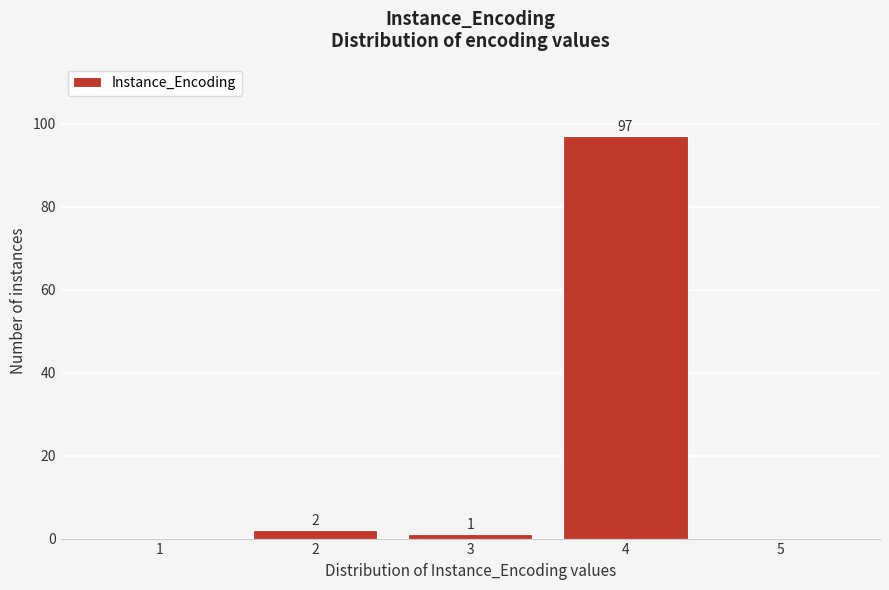

Reading left to right, what are all the values shown in this chart?

1=0	2=2	3=1	4=97	5=0